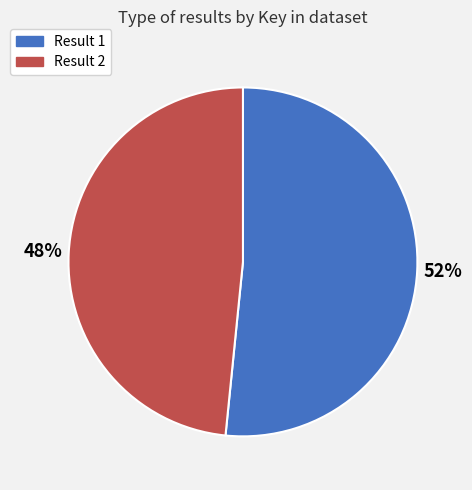

Which slice is the smallest?

Result 2